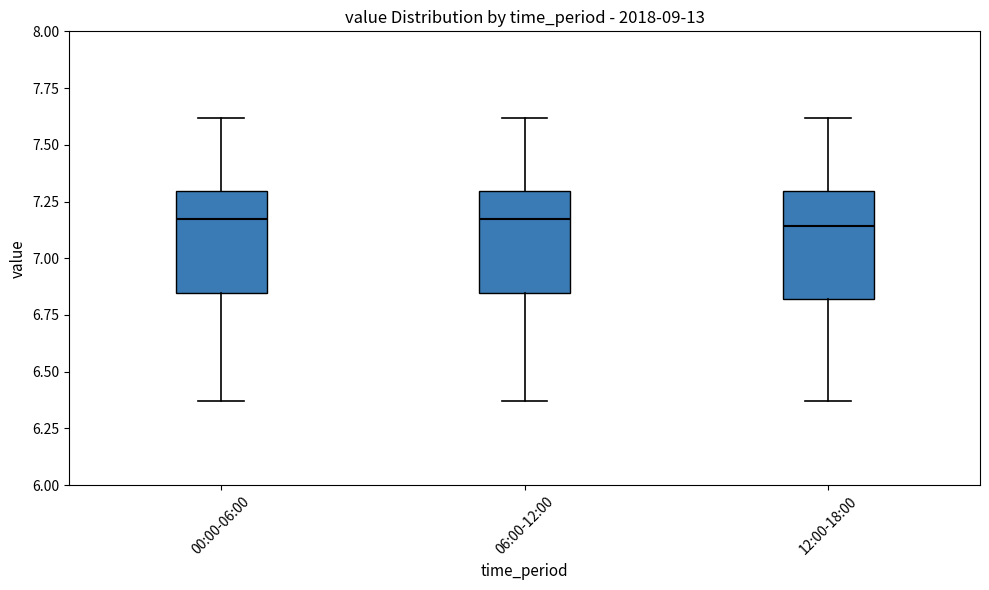

Reading left to right, transcribe this box plot: for each box, give where its median line is, the range the box spans, and where its two whiskers end, as read against the y-axis. The values are not printed on the chart, so give them approximately, as read against the axis.

00:00-06:00: median 7.20, box 6.85 to 7.30, whiskers 6.35 to 7.60
06:00-12:00: median 7.20, box 6.85 to 7.30, whiskers 6.35 to 7.60
12:00-18:00: median 7.15, box 6.80 to 7.30, whiskers 6.35 to 7.60